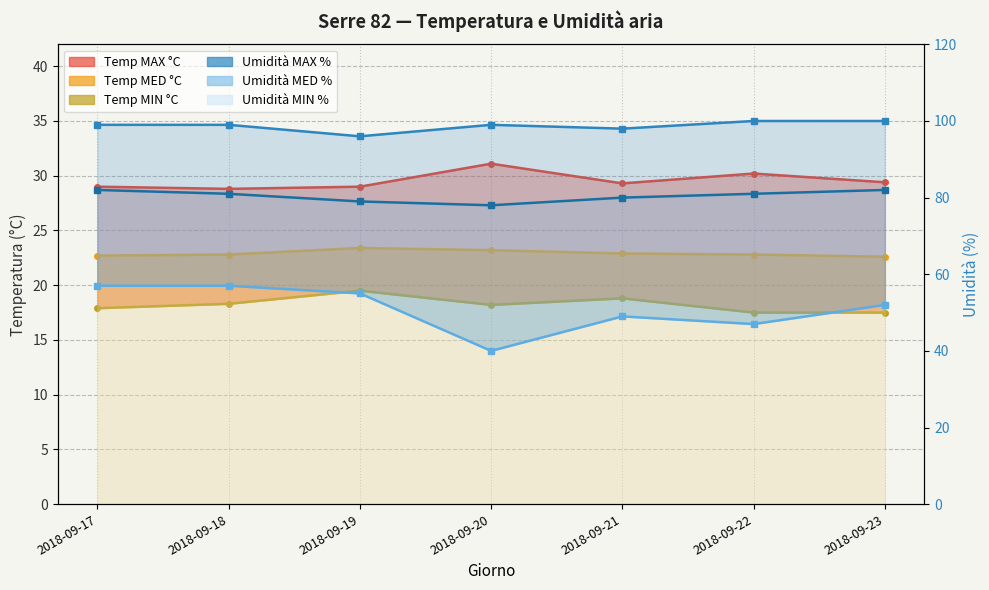

At how many categories does at least one series exceed 33?

7